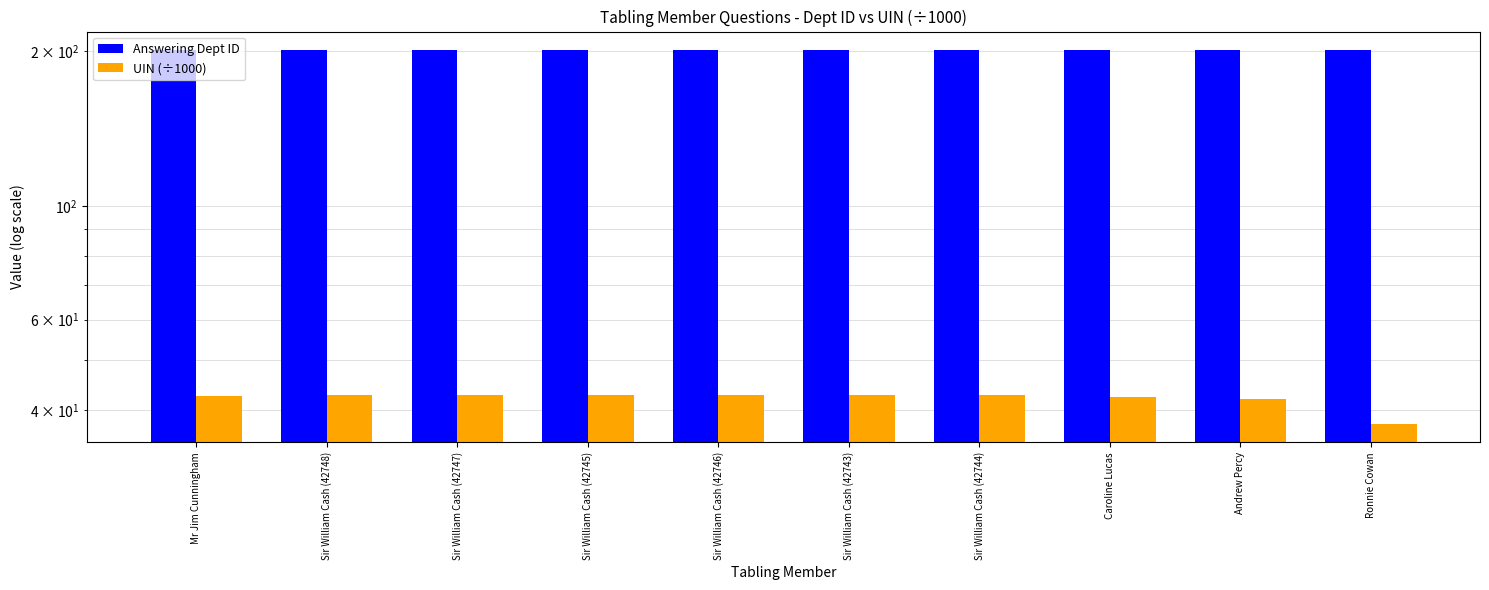

What is the minimum value shown in the chart?

37.6